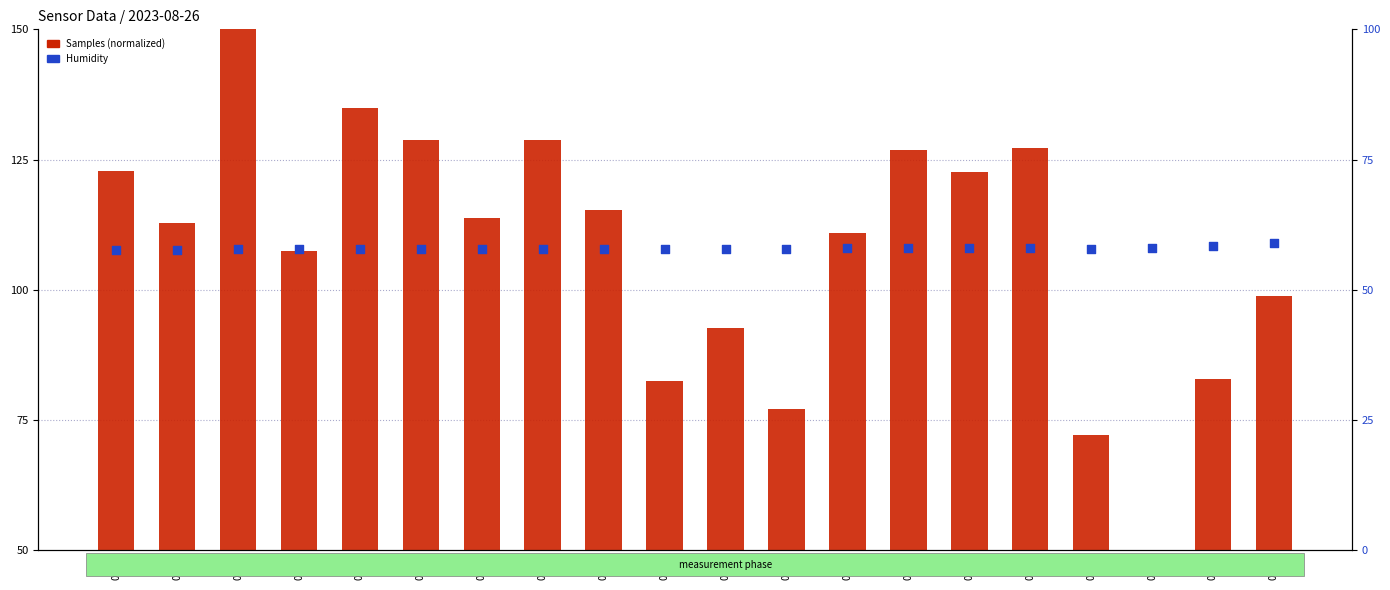

Which series has the widest spread of Y values?

Samples (normalized)